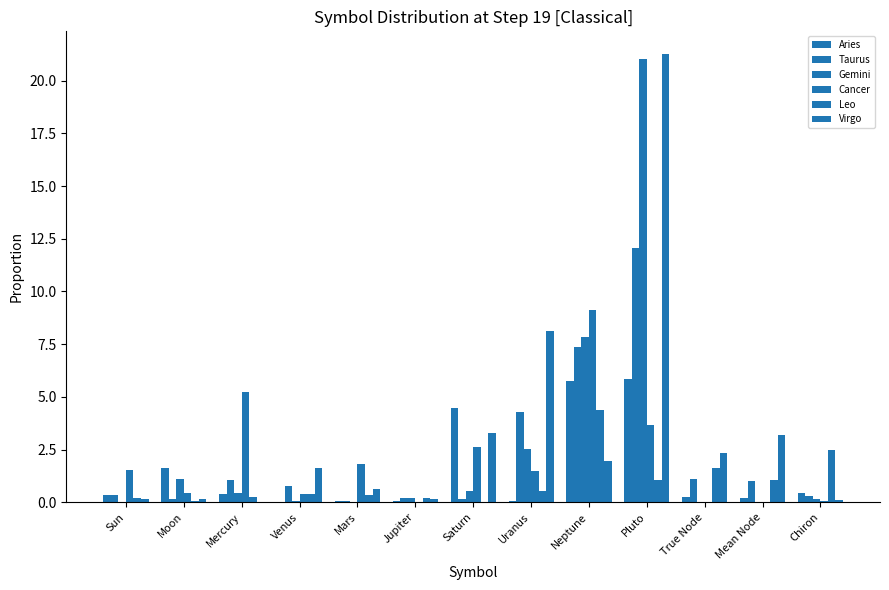

How many groups of bars are there?

13